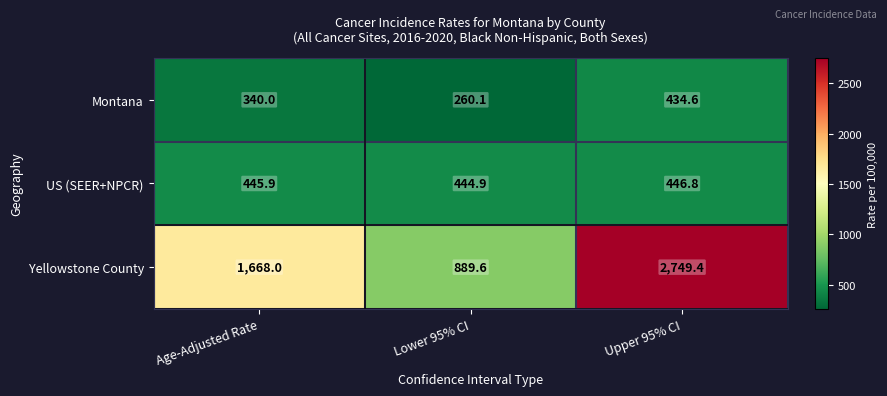

True or false: Yellowstone County has a value of 1668.0 at Age-Adjusted Rate.

True